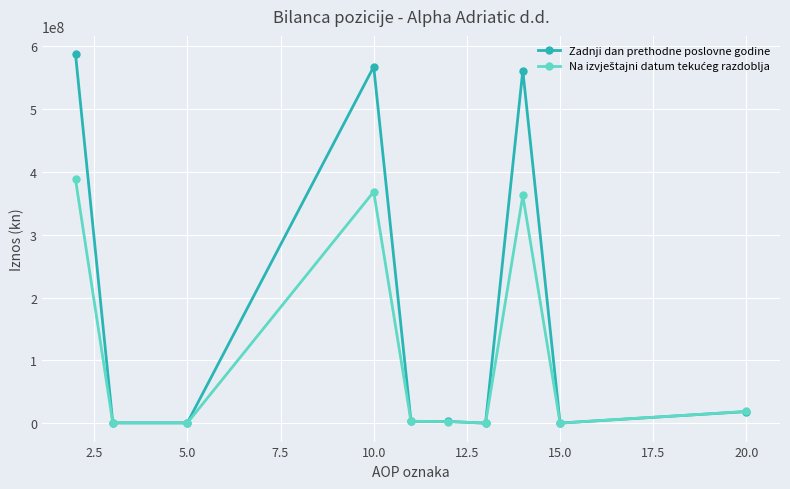

Does the chart display data point markers on the line(s)?

Yes